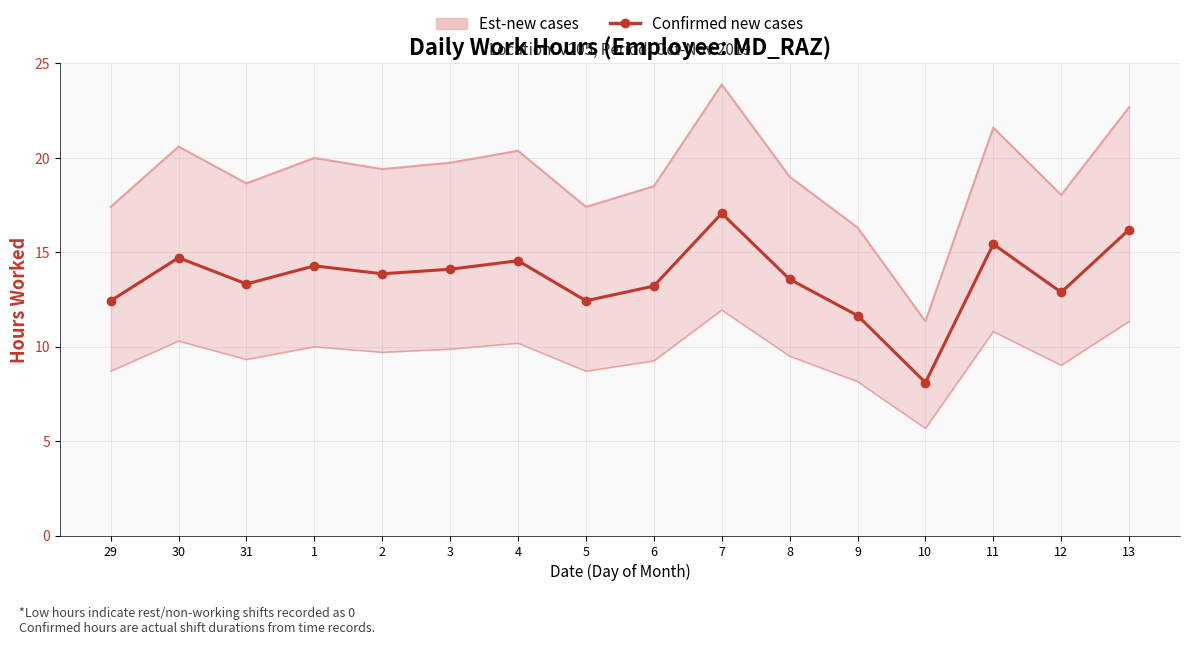

Rank the categories by value from highest to lowest.

7, 13, 11, 30, 4, 1, 3, 2, 8, 31, 6, 12, 29, 5, 9, 10